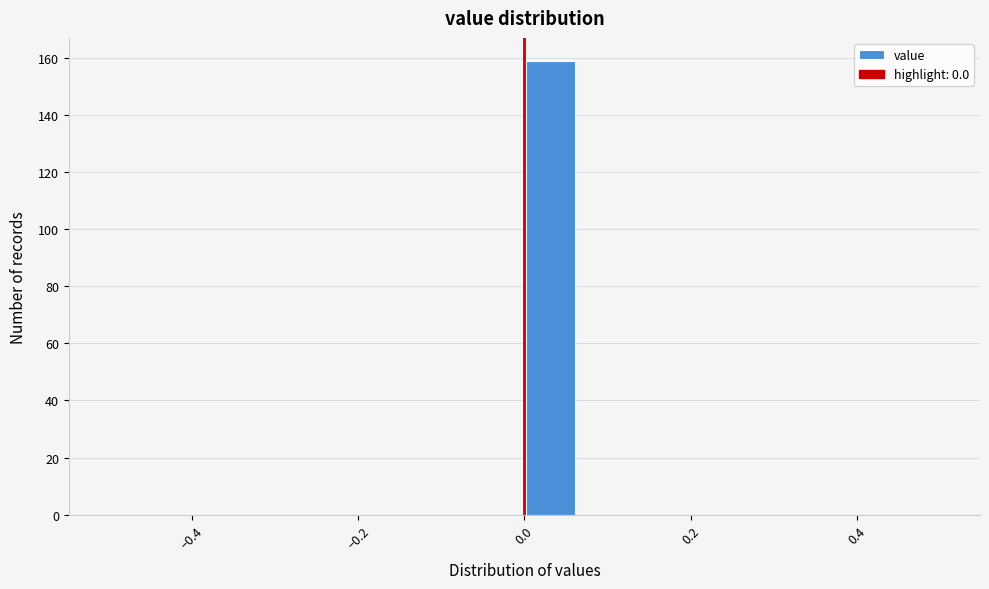

Around what value on the x-axis is the tallest bar? Give the approximate position of its centre, as read against the axis.

0.04